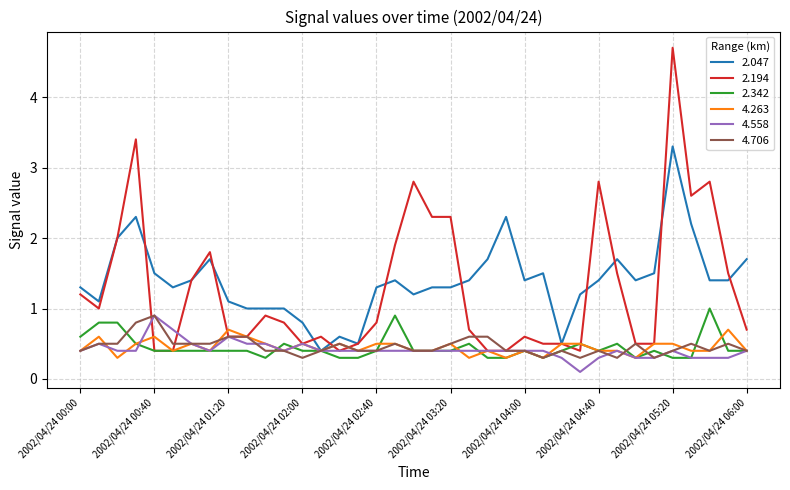

What is the maximum value shown in the chart?

4.7